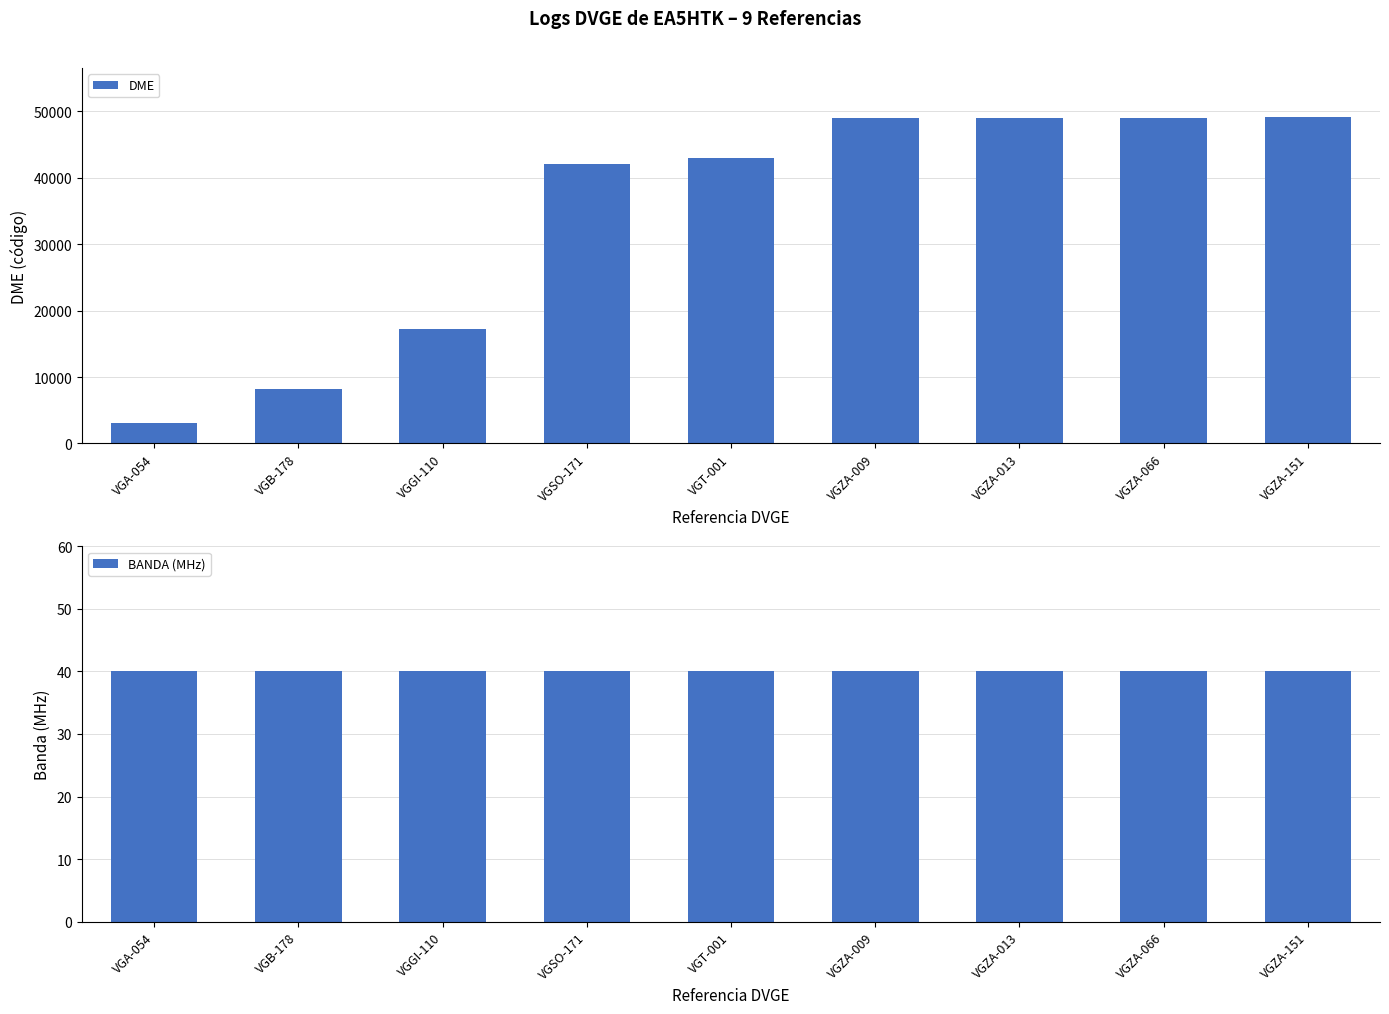

Rank the series at VGSO-171 from highest to lowest value.

DME, BANDA (MHz)